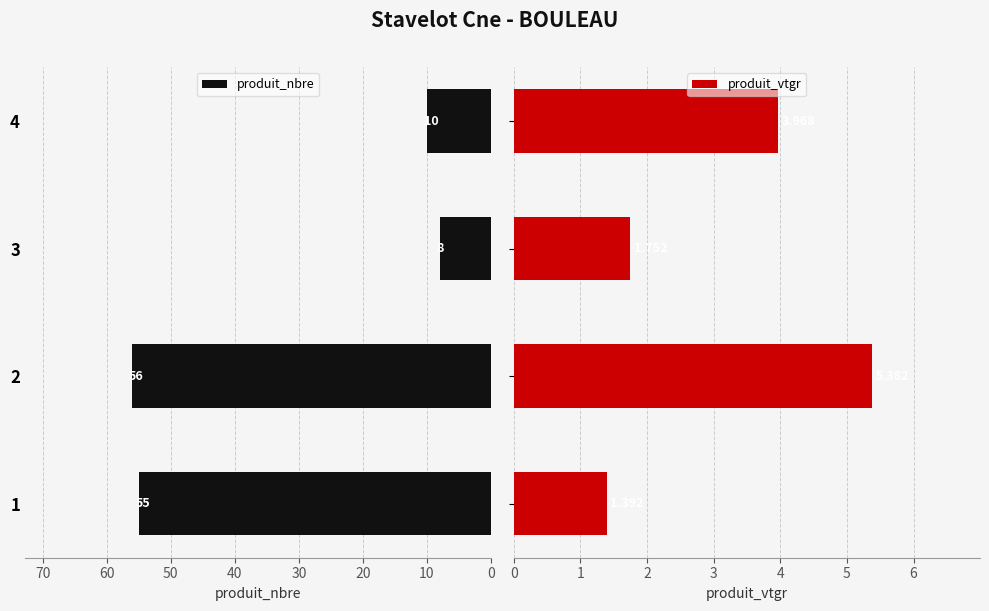

How many bars are there in total?

8